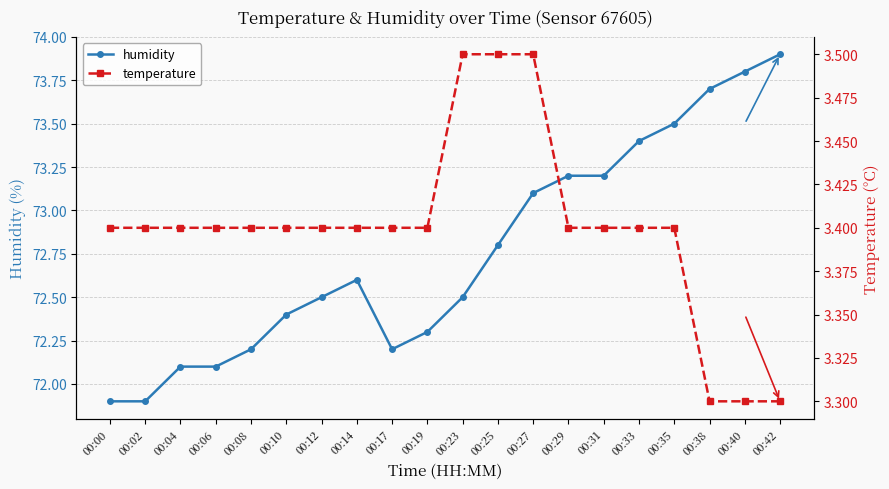

What is the highest value of the humidity series?

73.9